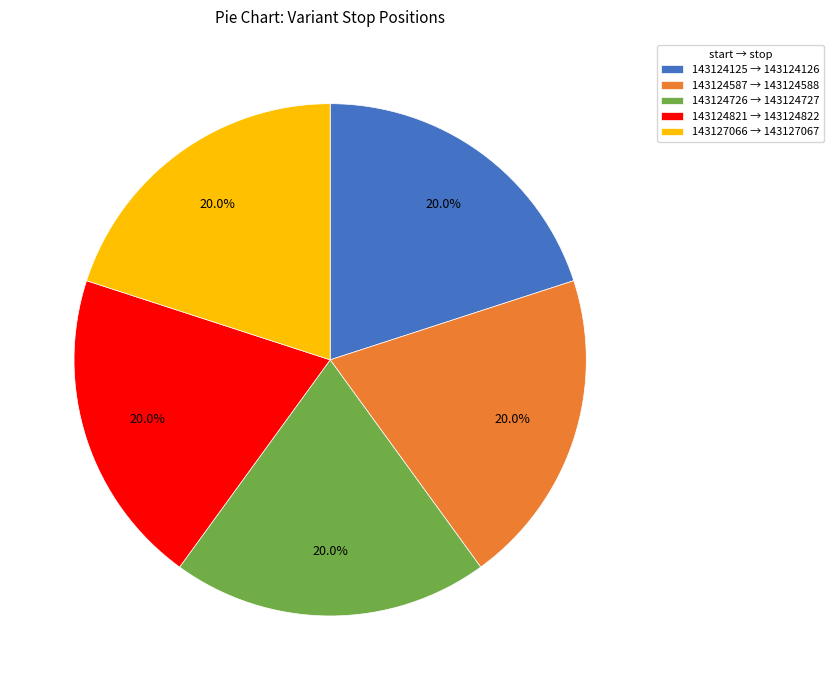

True or false: 143124587 accounts for 6% of the total.

False